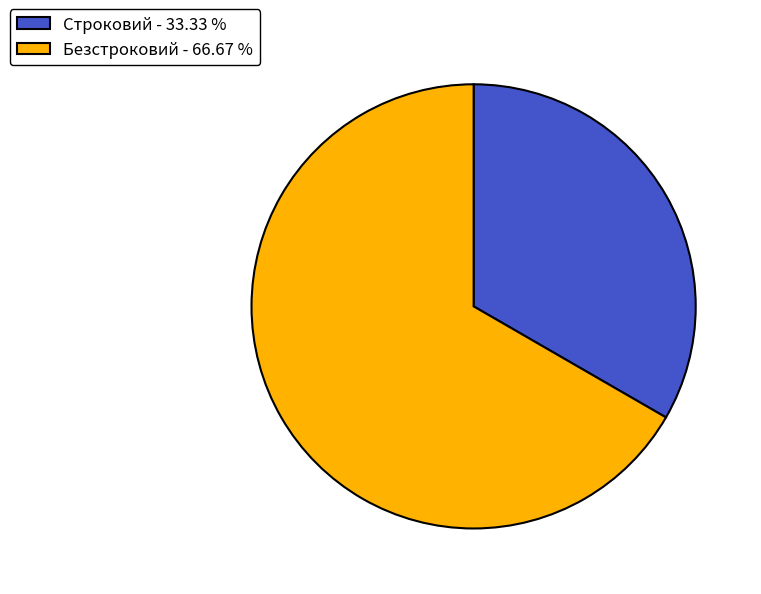

Is there any slice that represents more than half of the pie?

Yes